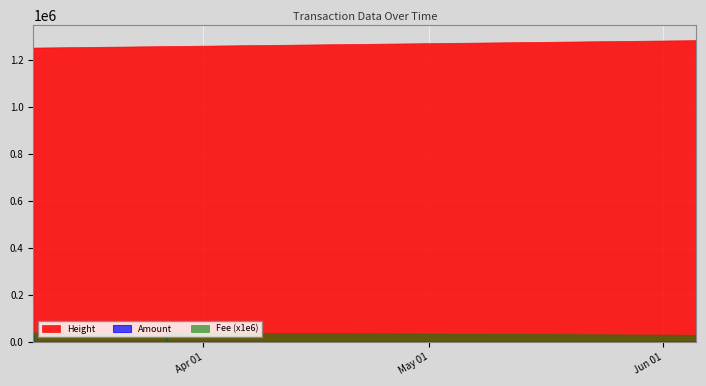

How many lines are shown in the chart?

3